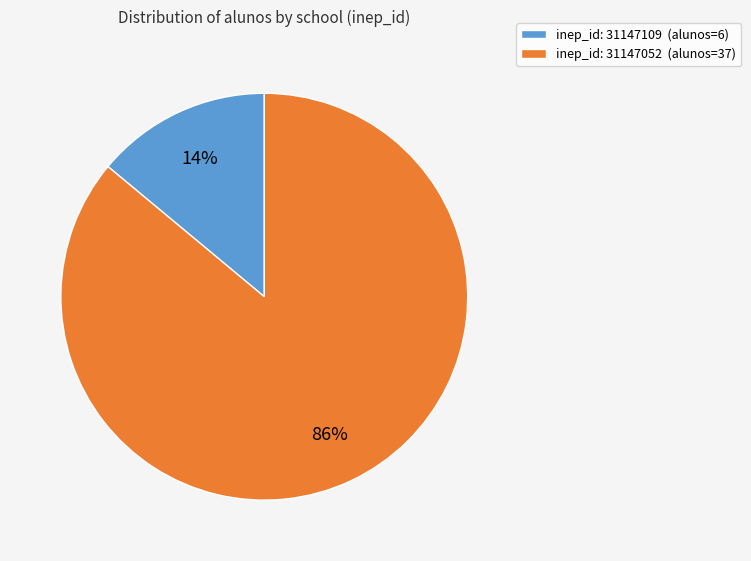

To the nearest percent, what percentage of the pie is inep_id: 31147109 (alunos=6)?

14%